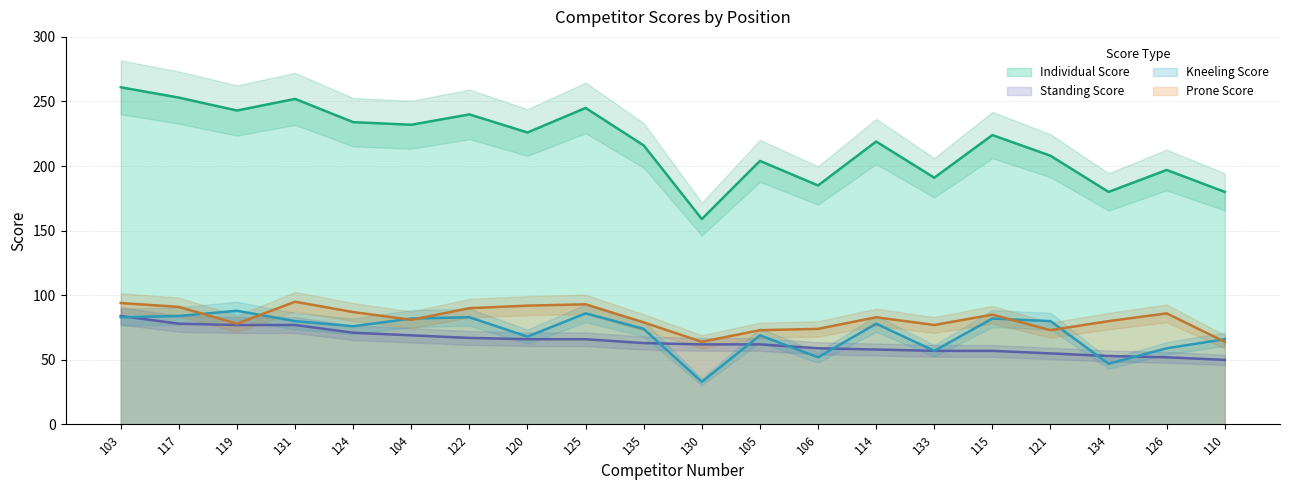

Which category has the lowest value across all series?

130